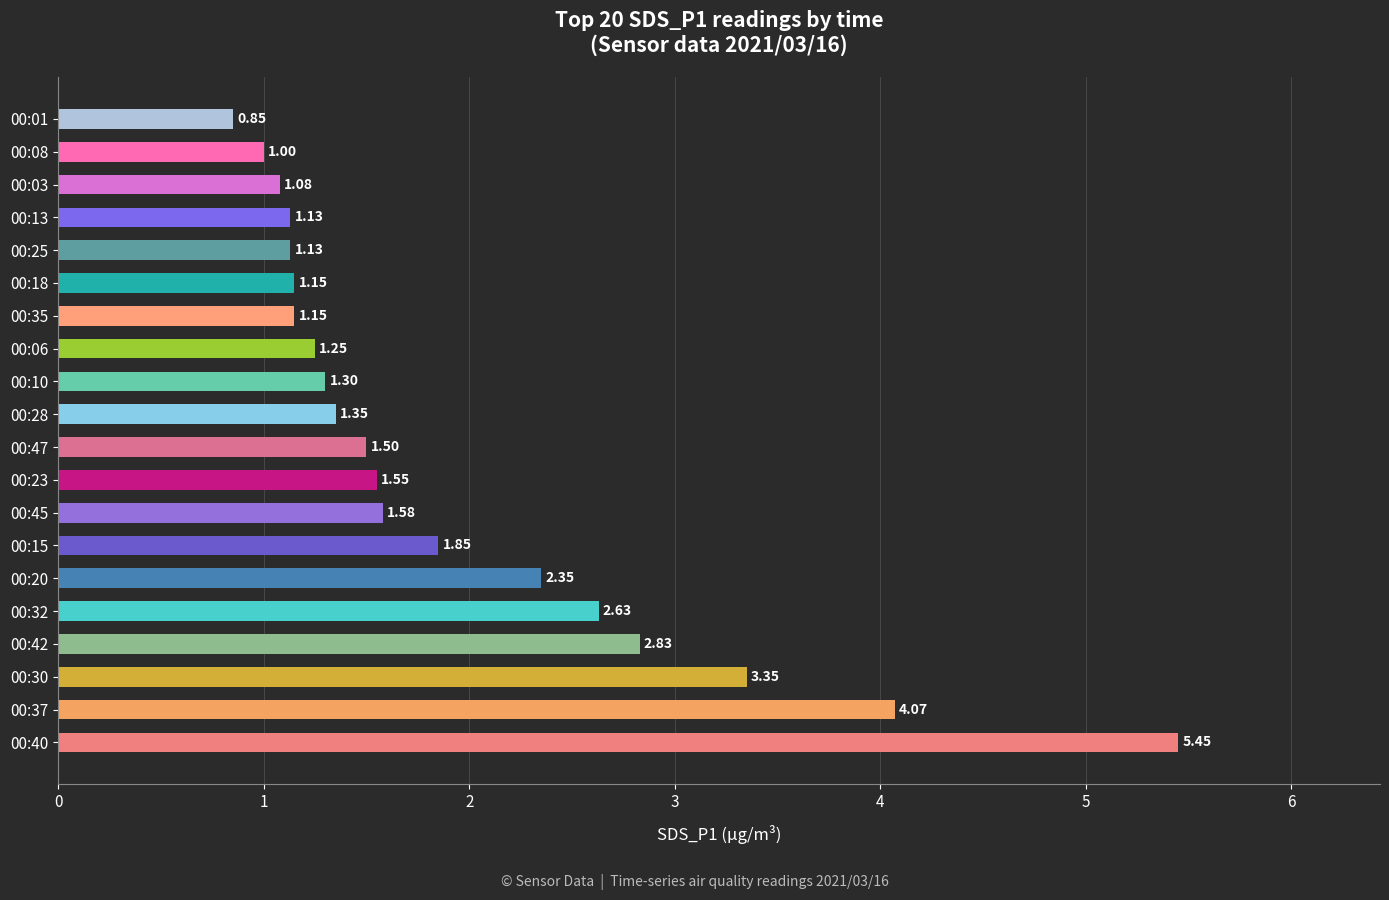

What is the difference between the values at 00:20 and 00:15?

0.5